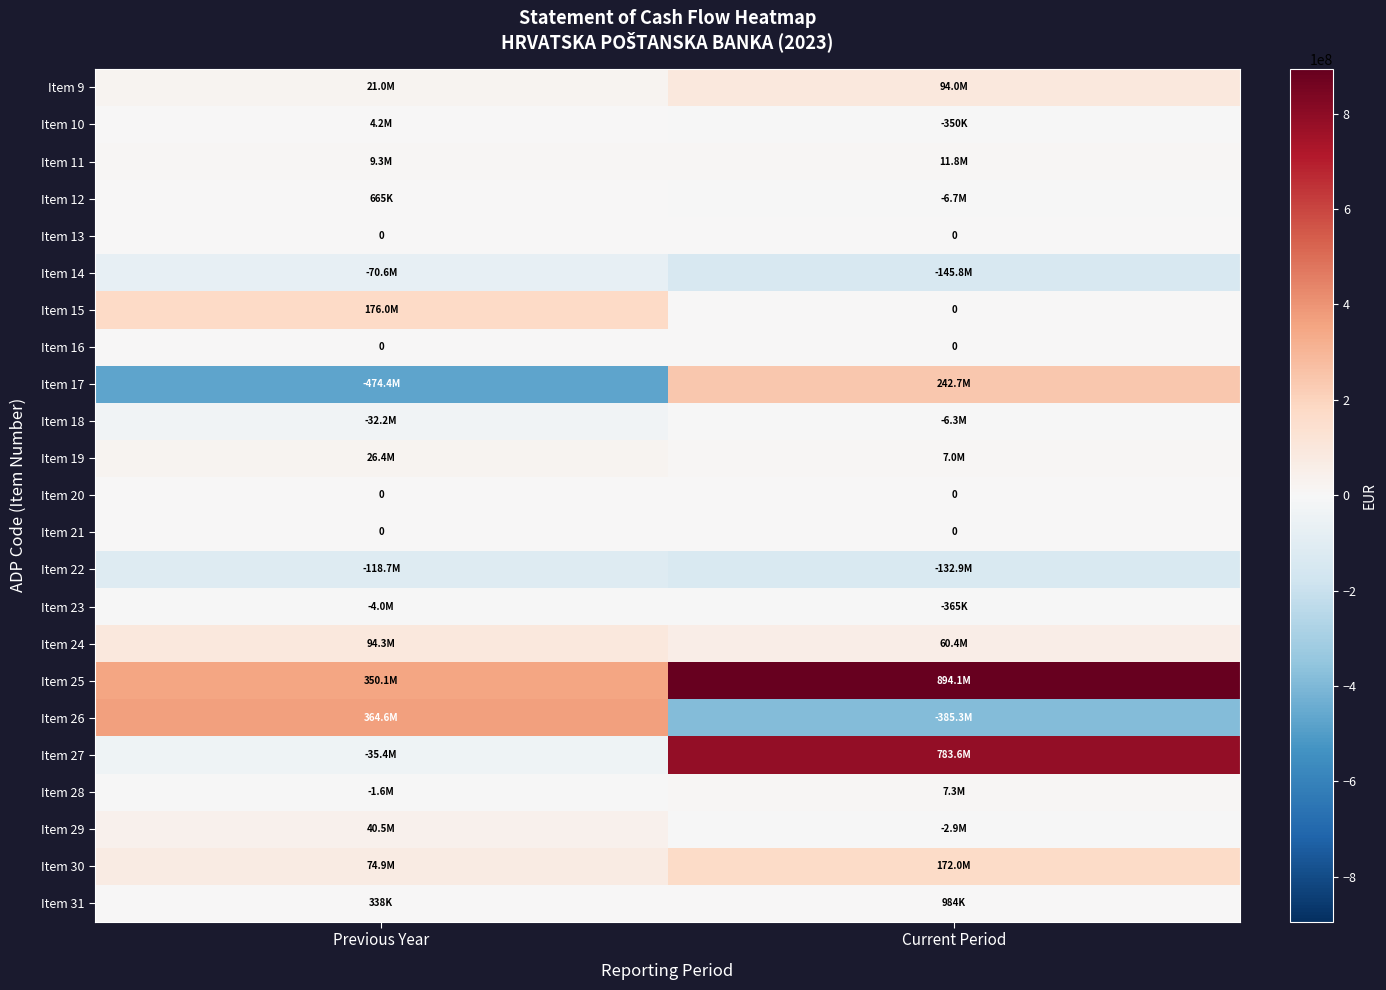

At which label is Item 30 closest to 123443877?

Previous Year